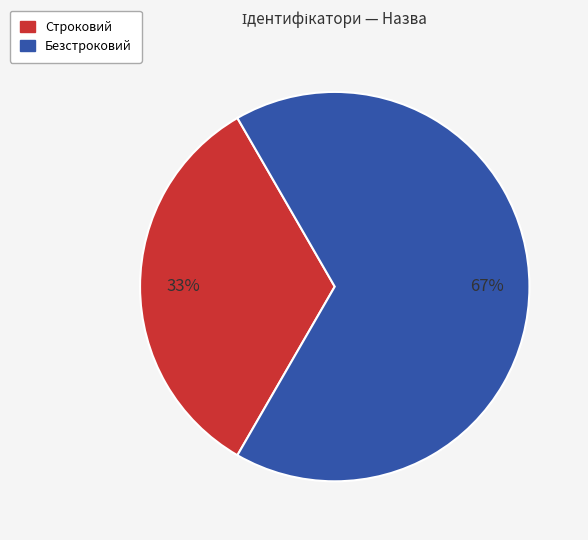

Which has a higher value, Строковий or Безстроковий?

Безстроковий